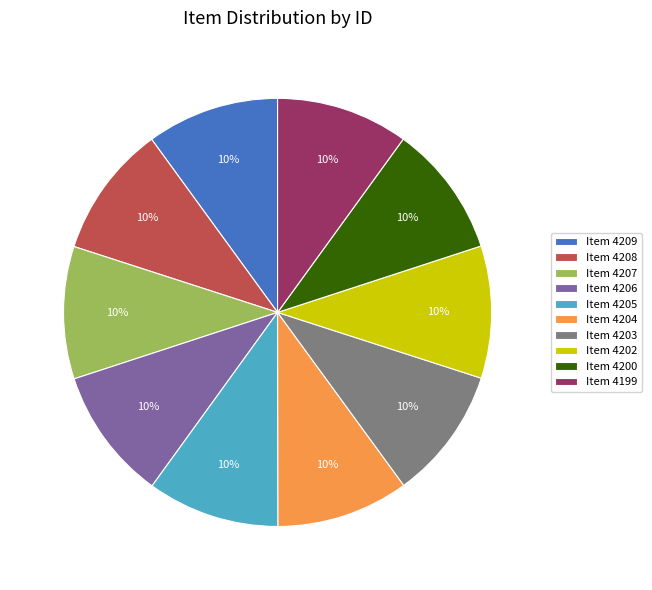

Does Item 4203 represent more than half of the total?

No